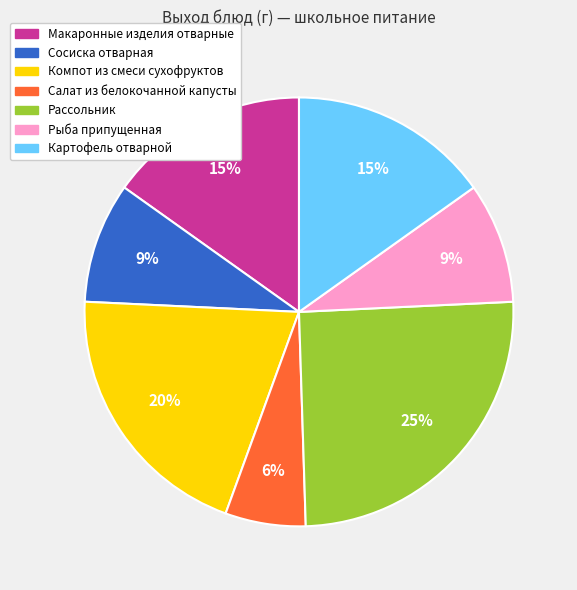

Between Компот из смеси сухофруктов and Макаронные изделия отварные, which is larger?

Компот из смеси сухофруктов